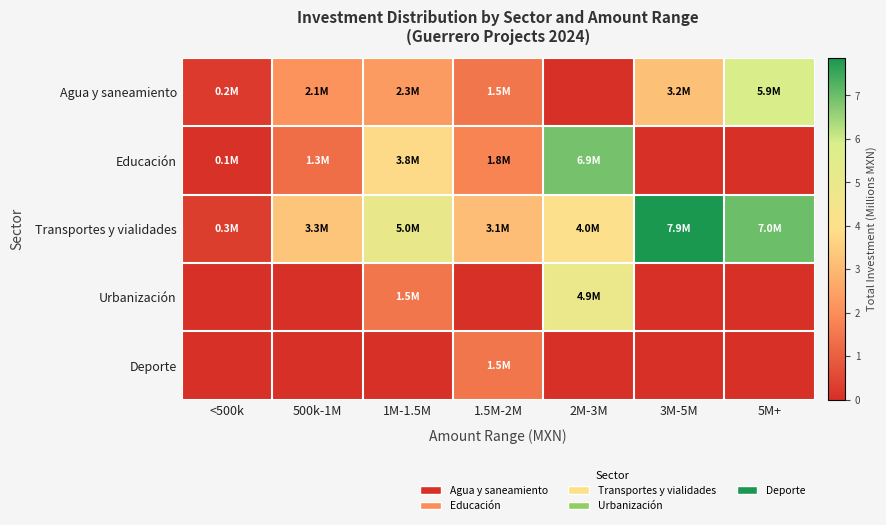

Between 500k-1M and <500k, which is larger?

500k-1M